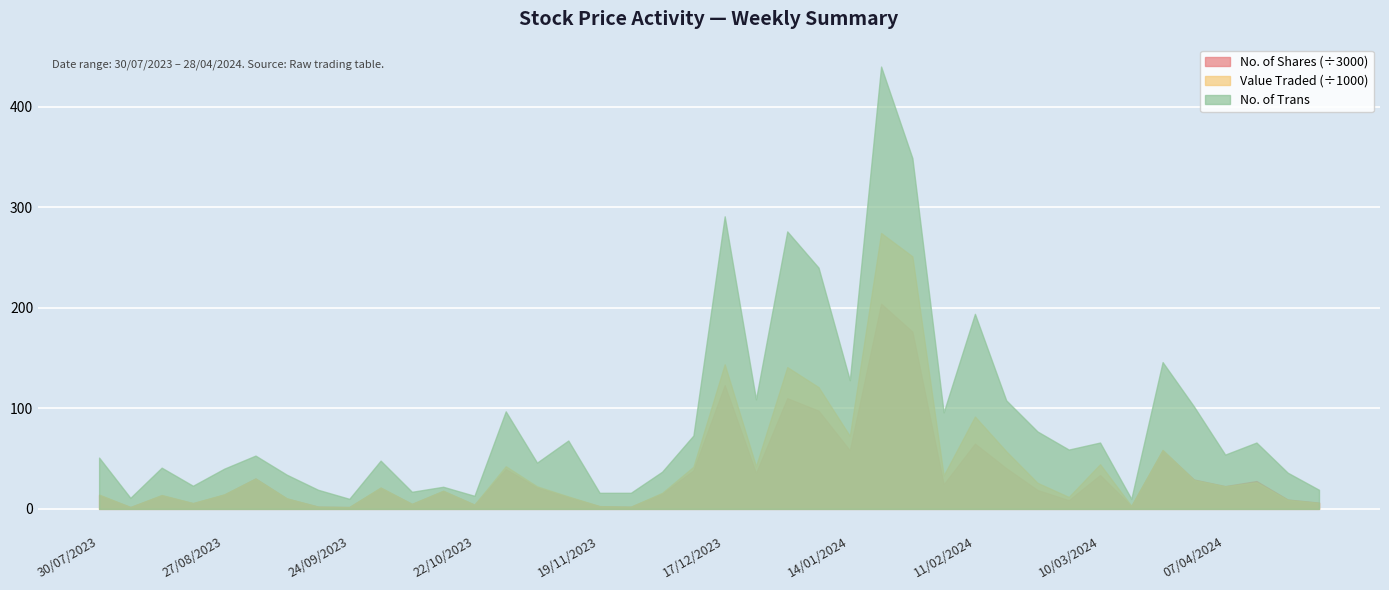

In No. of Shares, how many points are higher than both neighbors (excluding endpoints)?

12